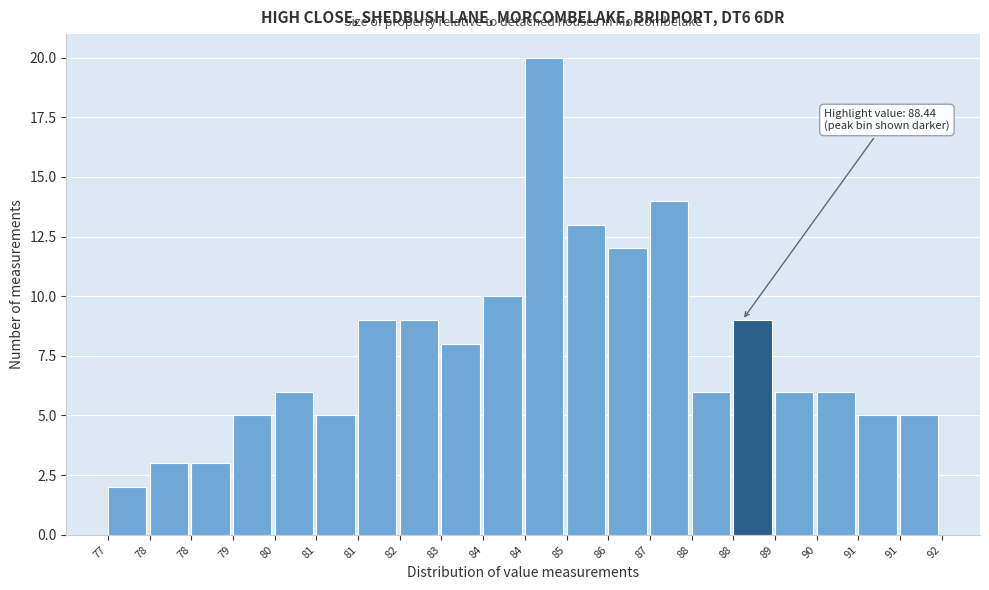

How many bars are there in total?

20